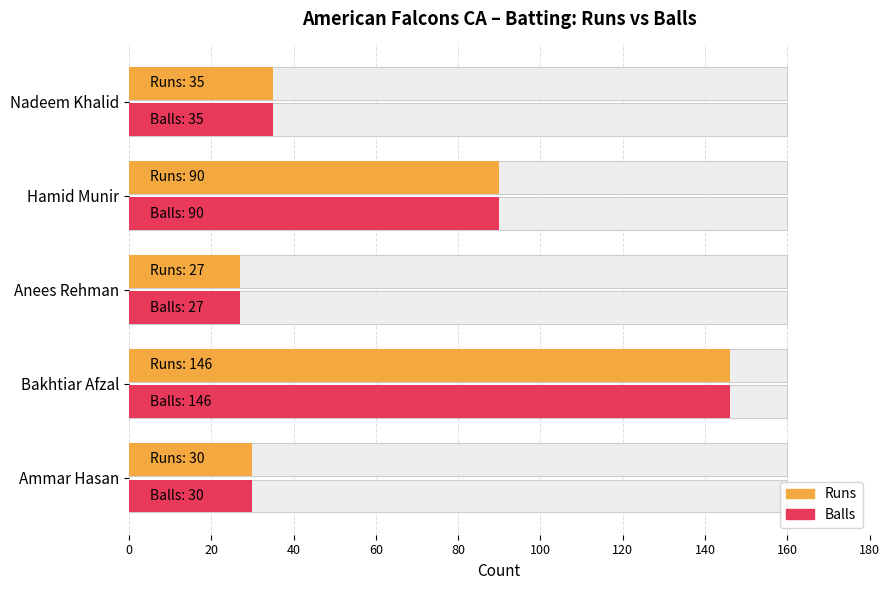

What is the minimum value shown in the chart?

27